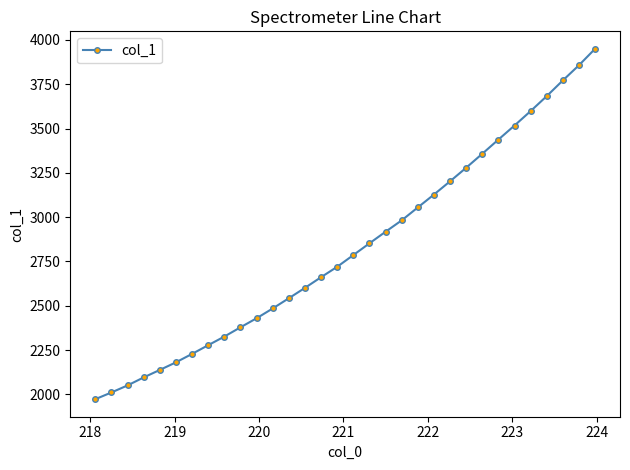

What is the value of the 14th point from the left?

2601.2